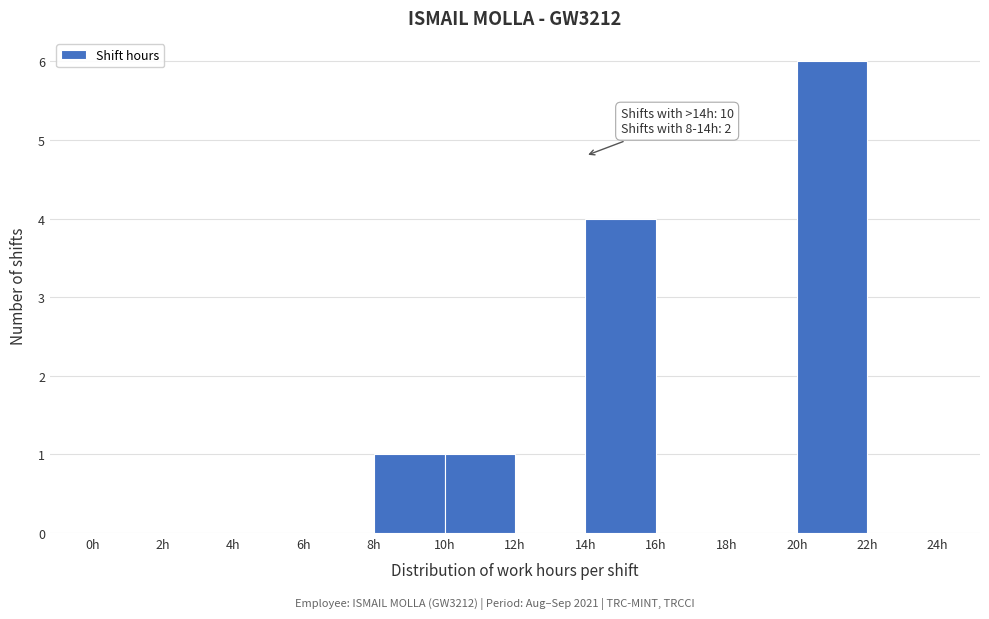

Over which range of the x-axis is the bar tallest?

20 to 22